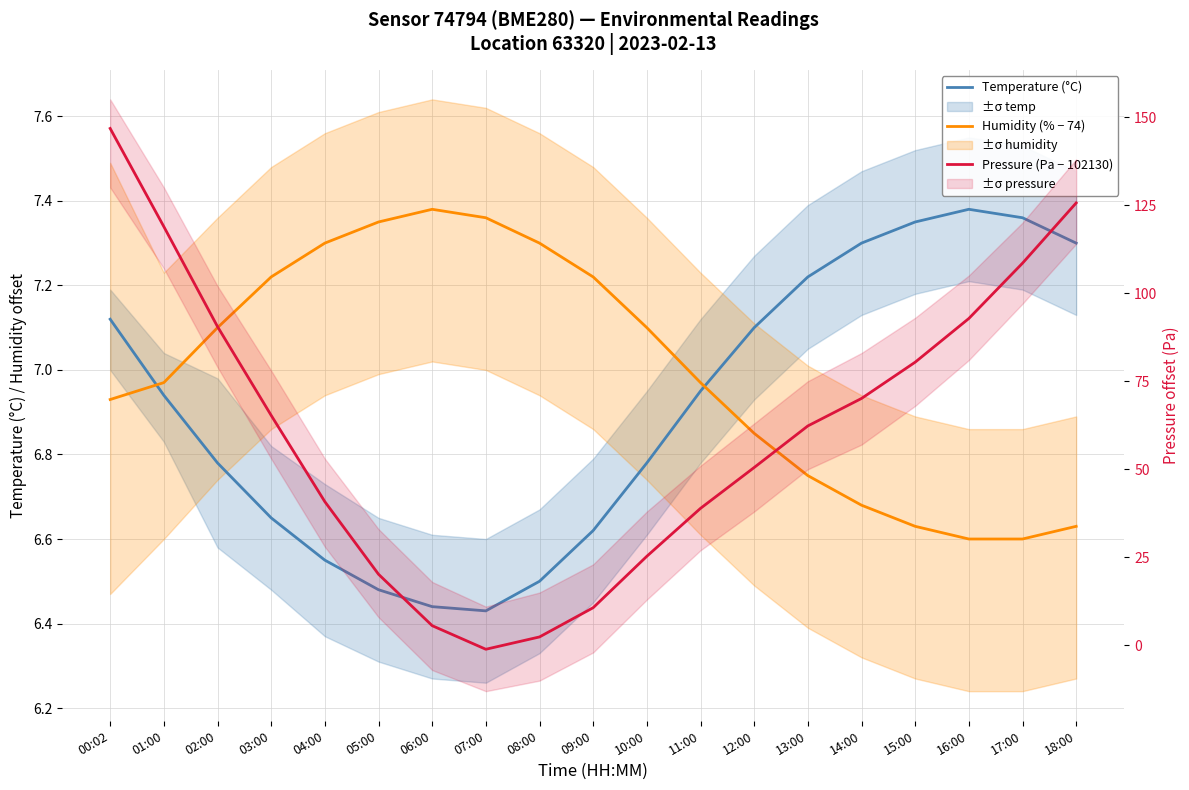

What is the sum of all Pressure (Pa − 102130) values?

1154.4